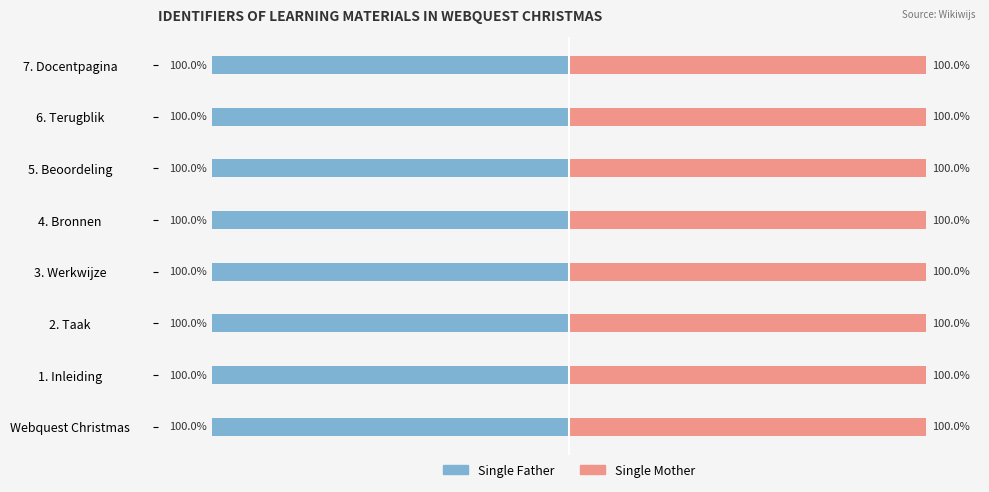

At which category does the chart reach its minimum across all series?

7. Docentpagina